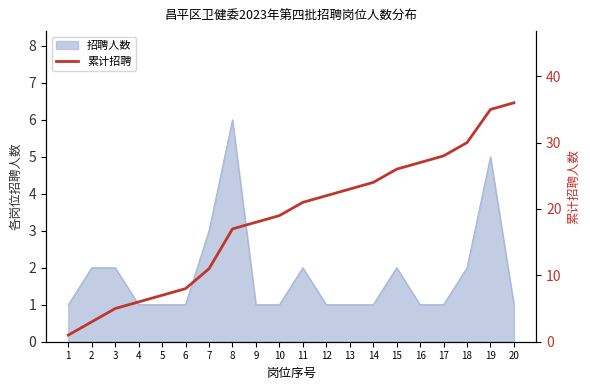

Where does the data first go above 21?

12